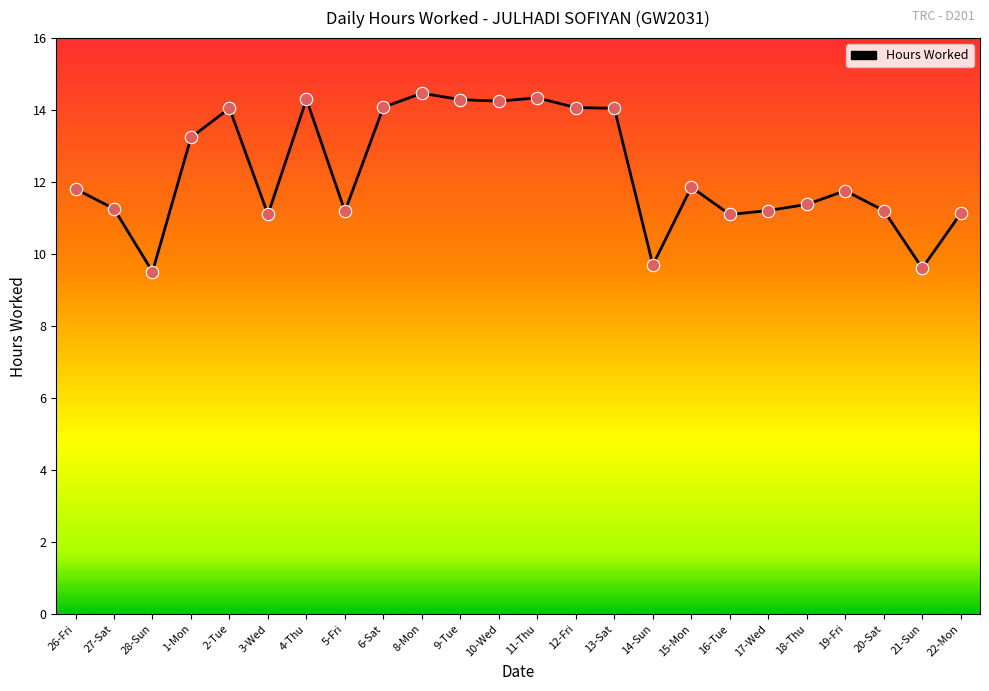

Approximately how many times larger is the value at 11-Thu compared to 27-Sat?

1.3